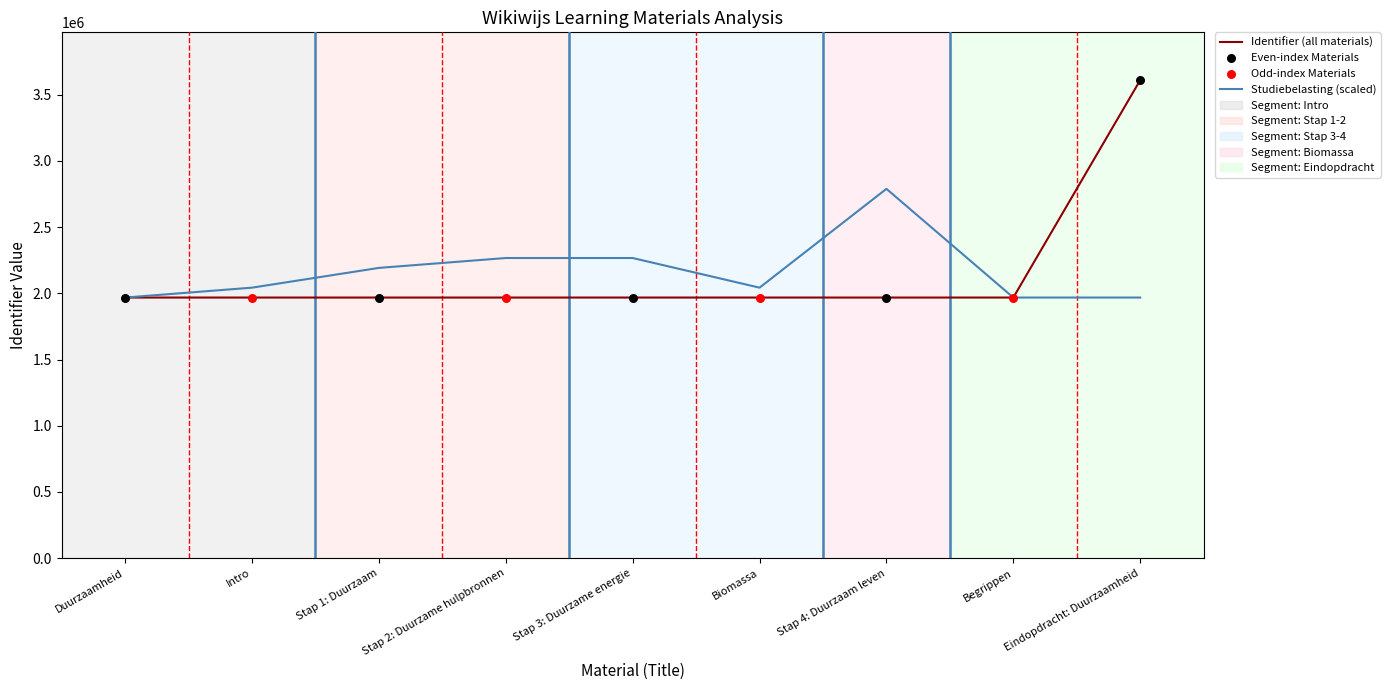

Between Stap 2: Duurzame hulpbronnen and Stap 4: Duurzaam leven, which series saw the biggest shift?

Studiebelasting (scaled)